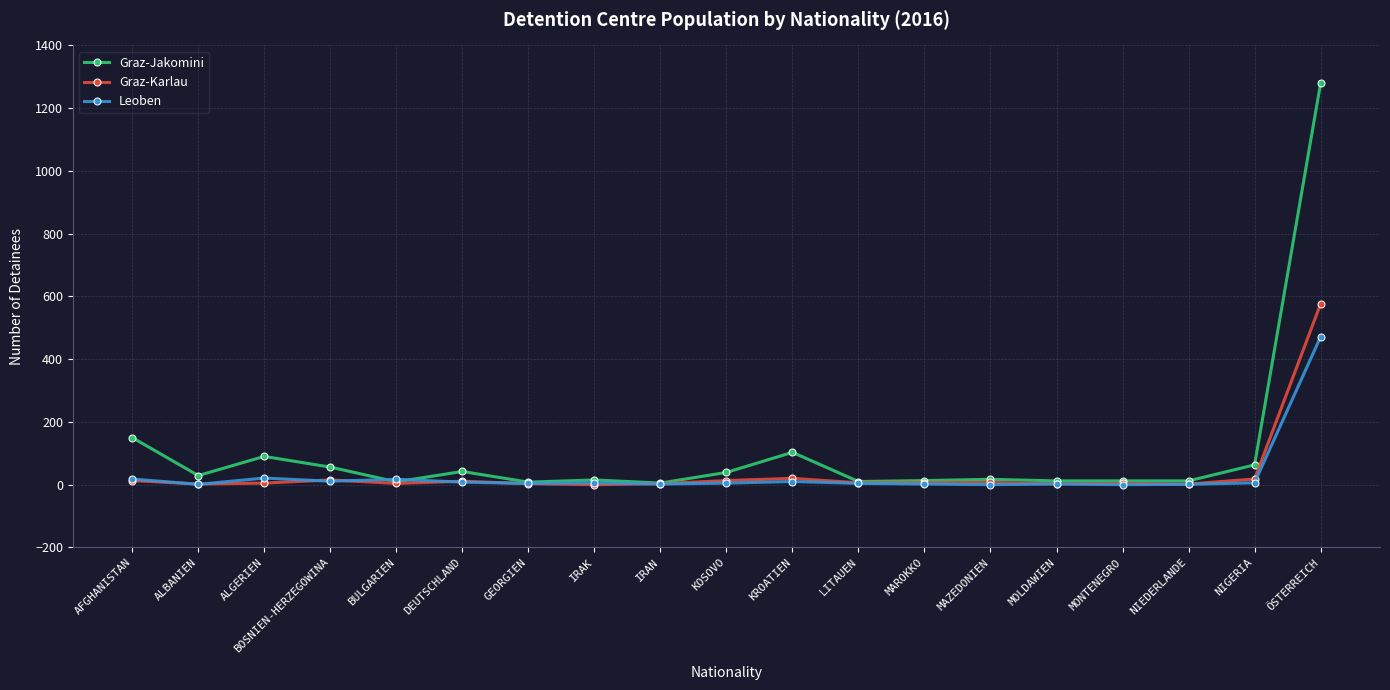

What are all the series names shown in the legend?

Graz-Jakomini, Graz-Karlau, Leoben